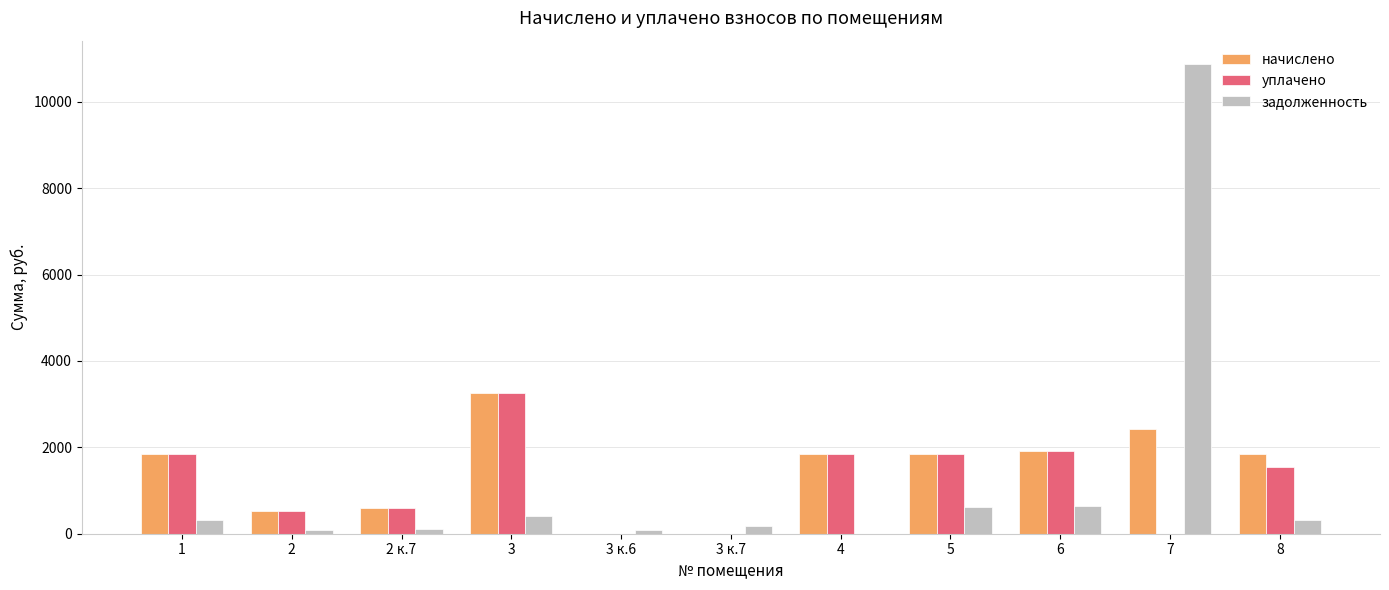

Is the value of начислено at 2 greater than the value of задолженность at 6?

No